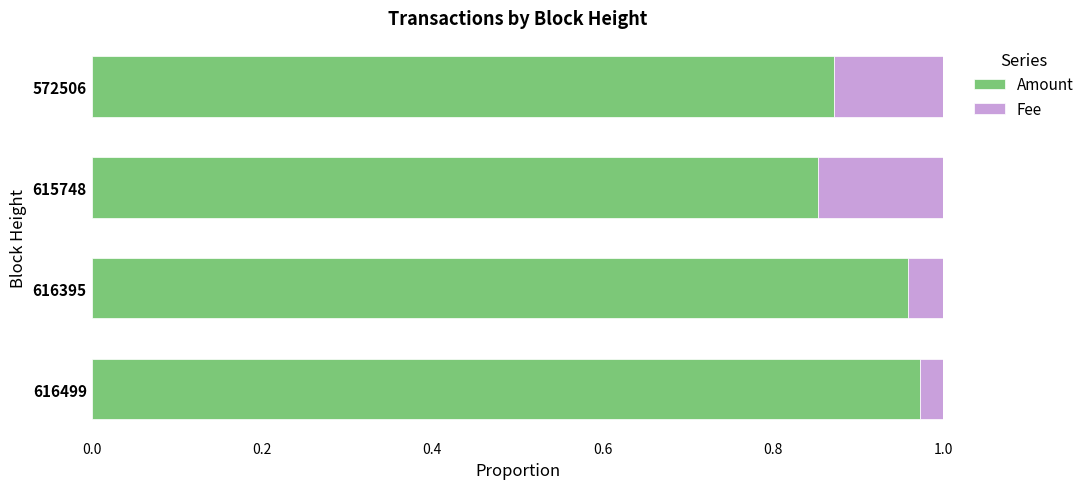

What is the sum of the Amount values at 572506 and 615748?

1.7